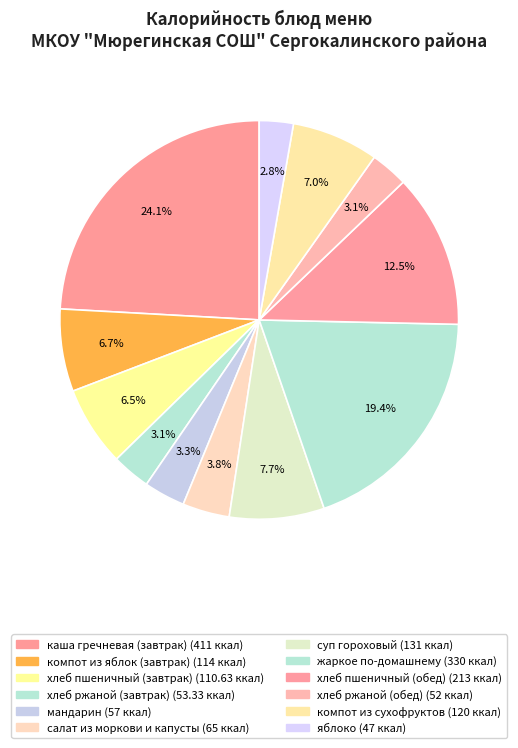

To the nearest percent, what is the combined percentage of компот из яблок (завтрак) and салат из моркови и капусты?

11%